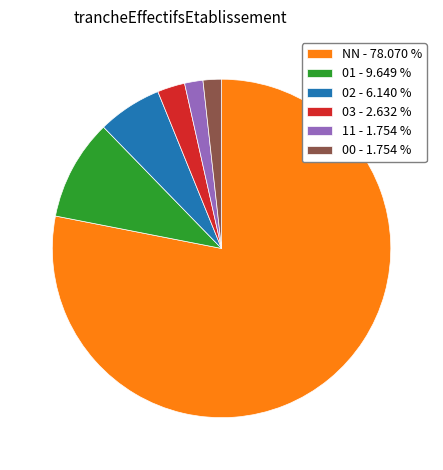

What is the ratio of the value at 11 - 1.754 % to the value at 00 - 1.754 %?

1.0